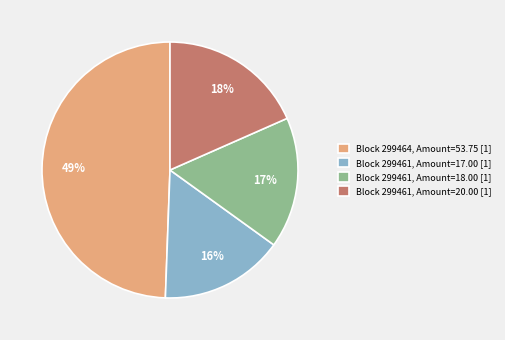

What is the ratio of the value at Block 299461, Amount=17.00 [1] to the value at Block 299461, Amount=18.00 [1]?

0.9